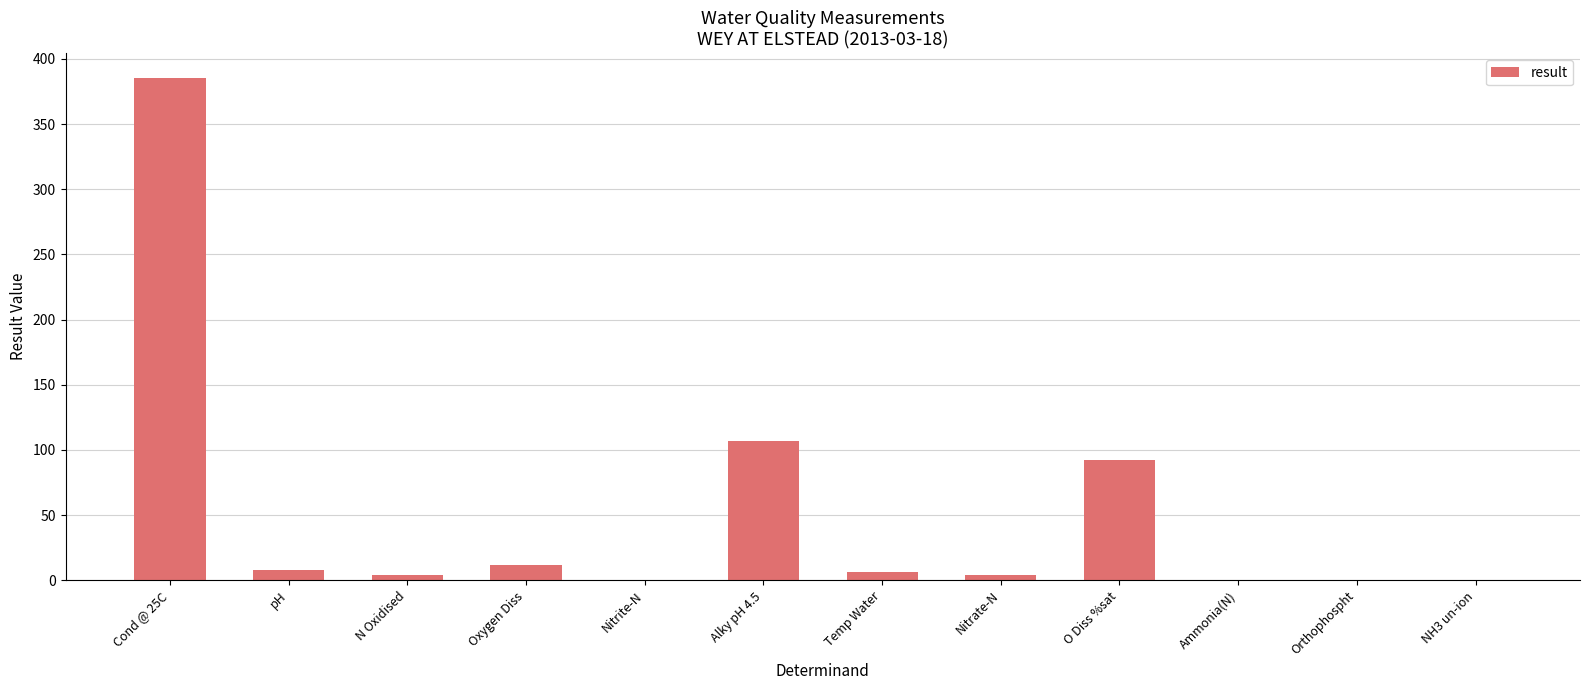

Read the value at pH.

8.2